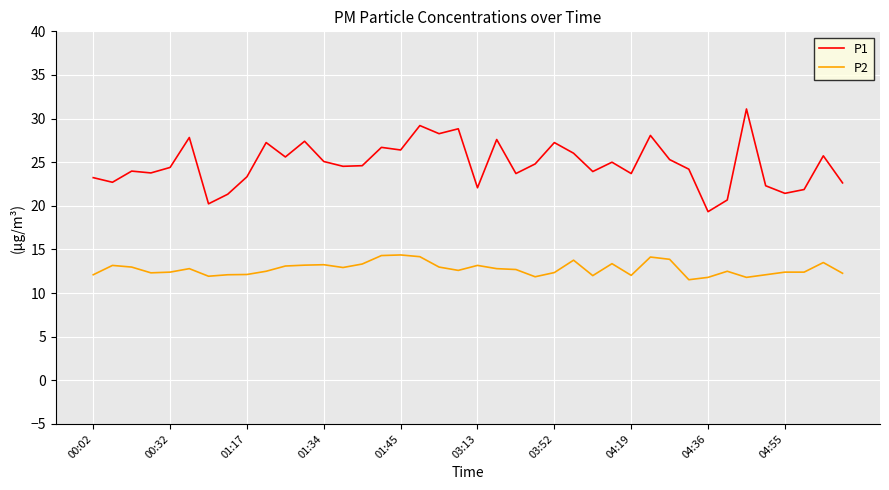

List the series in order of their overall mean, lowest first.

P2, P1